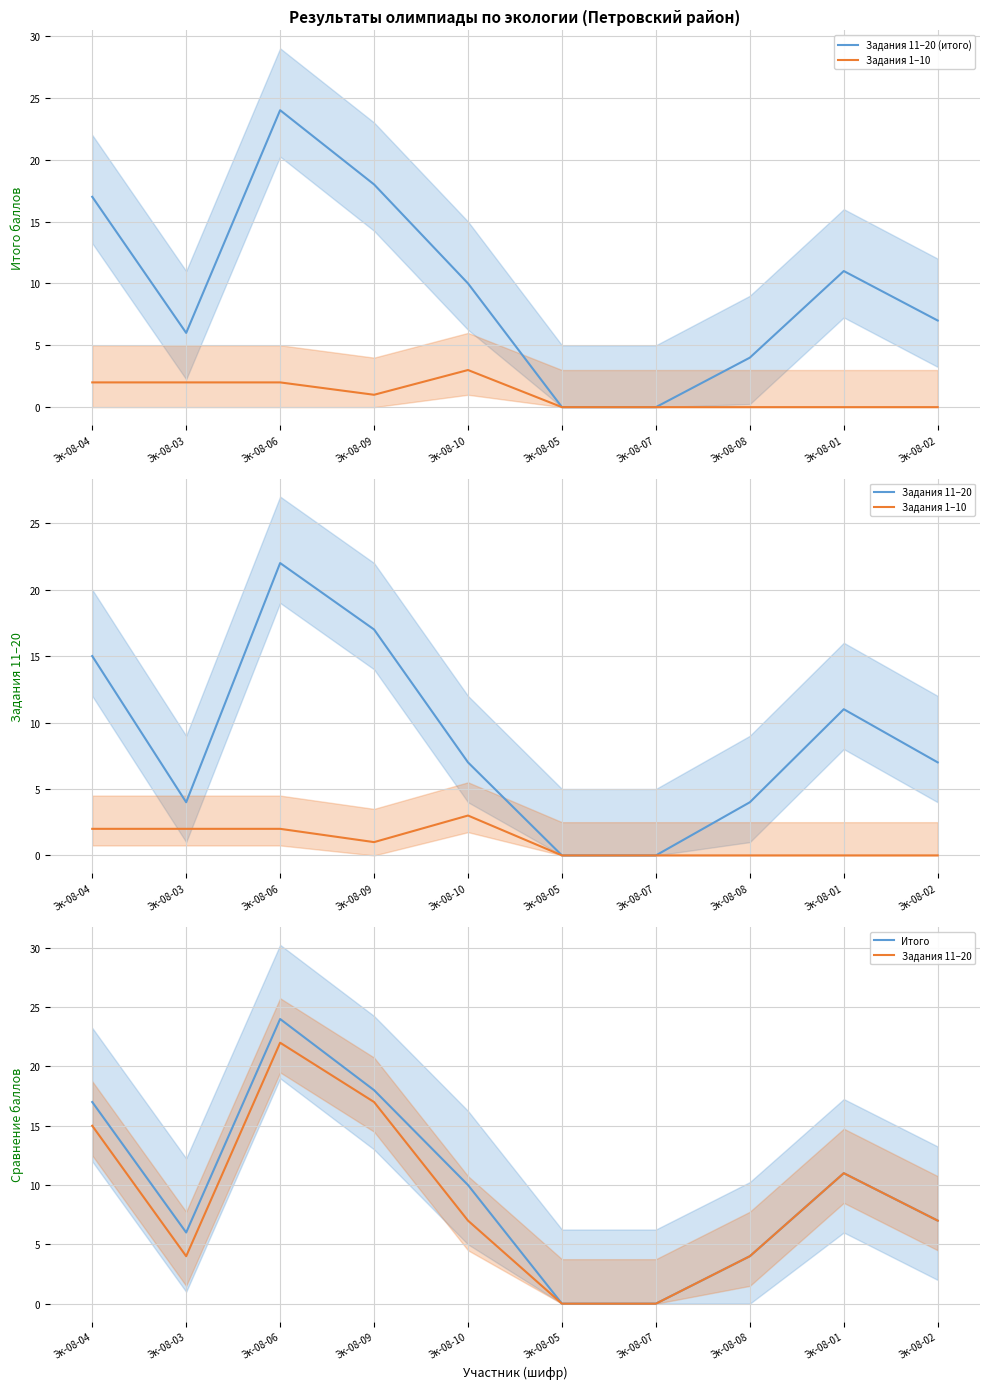

In Задания 11–20, how many points are higher than both neighbors (excluding endpoints)?

2